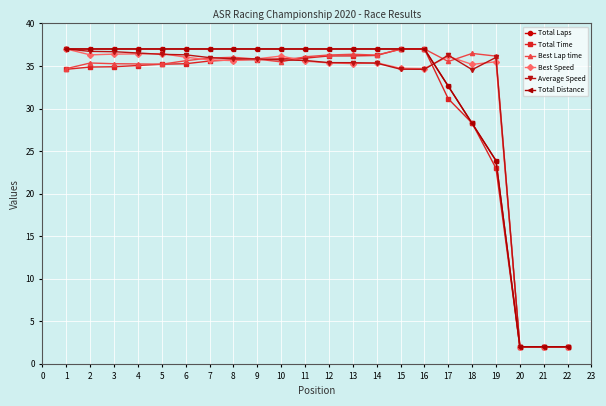

What is the difference between the maximum and minimum values in the Best Speed series?

35.0